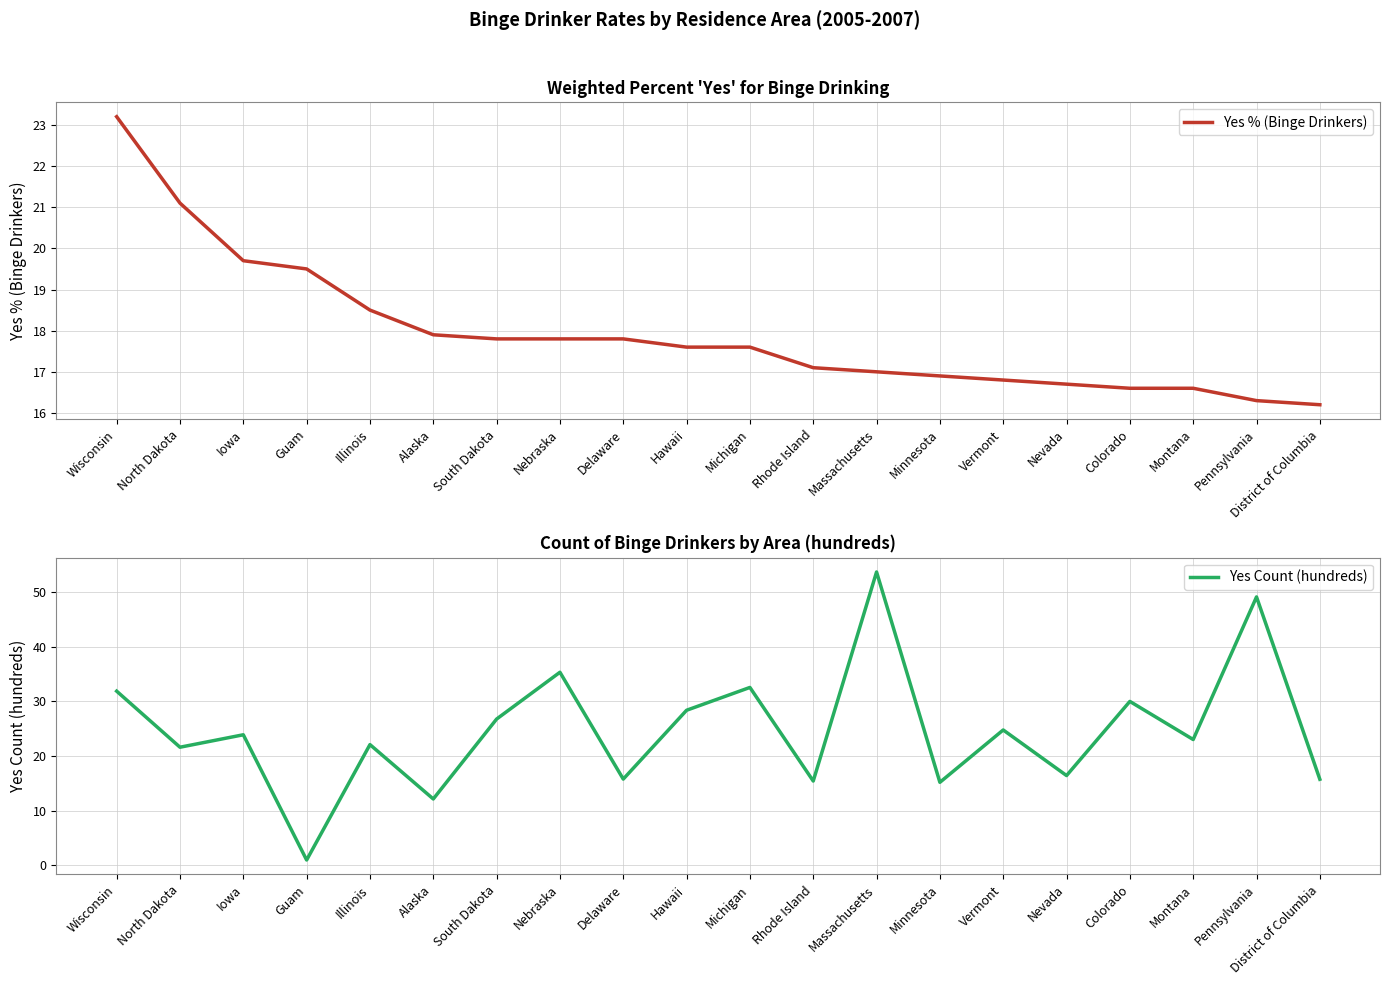

What are all the series names shown in the legend?

Yes % (Binge Drinkers), Yes Count (hundreds)